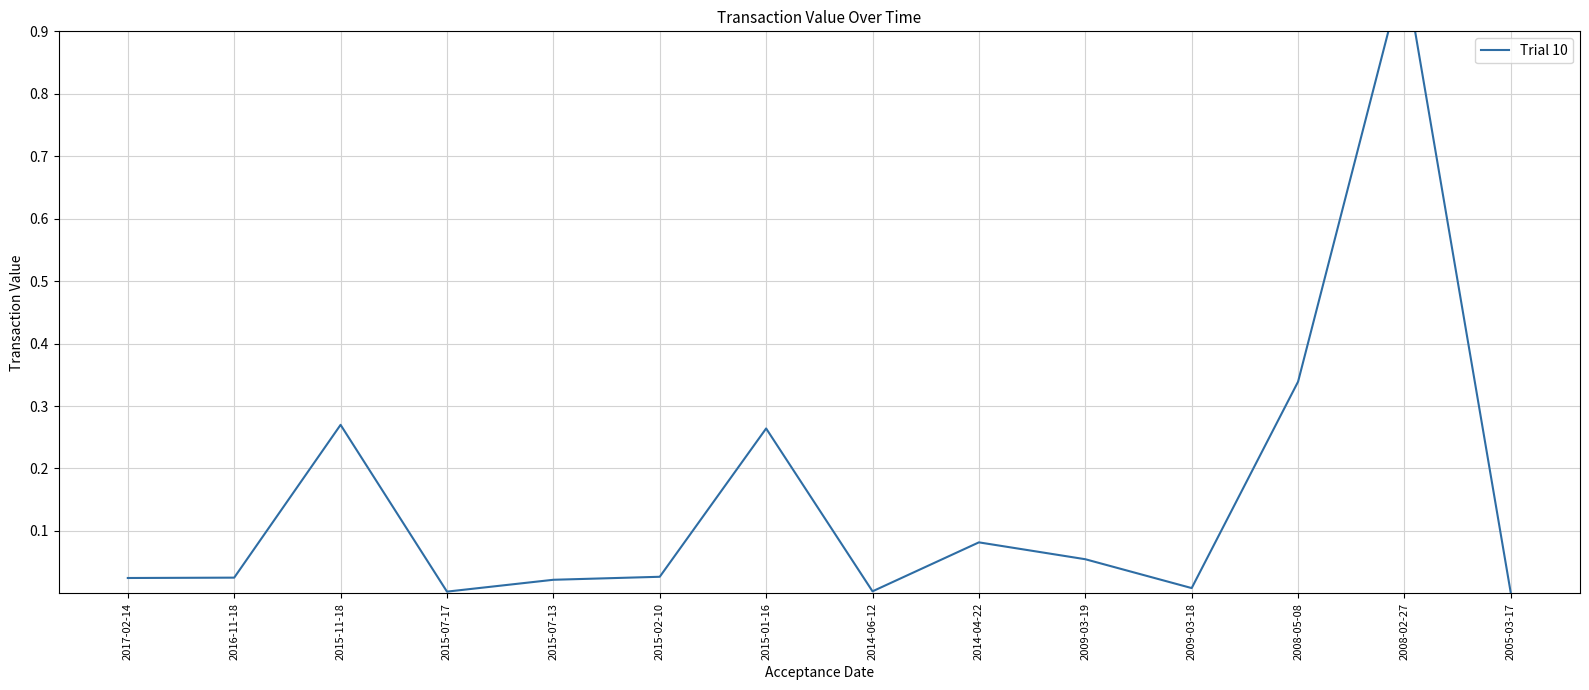

What is the label of the 9th point from the left?

2014-04-22